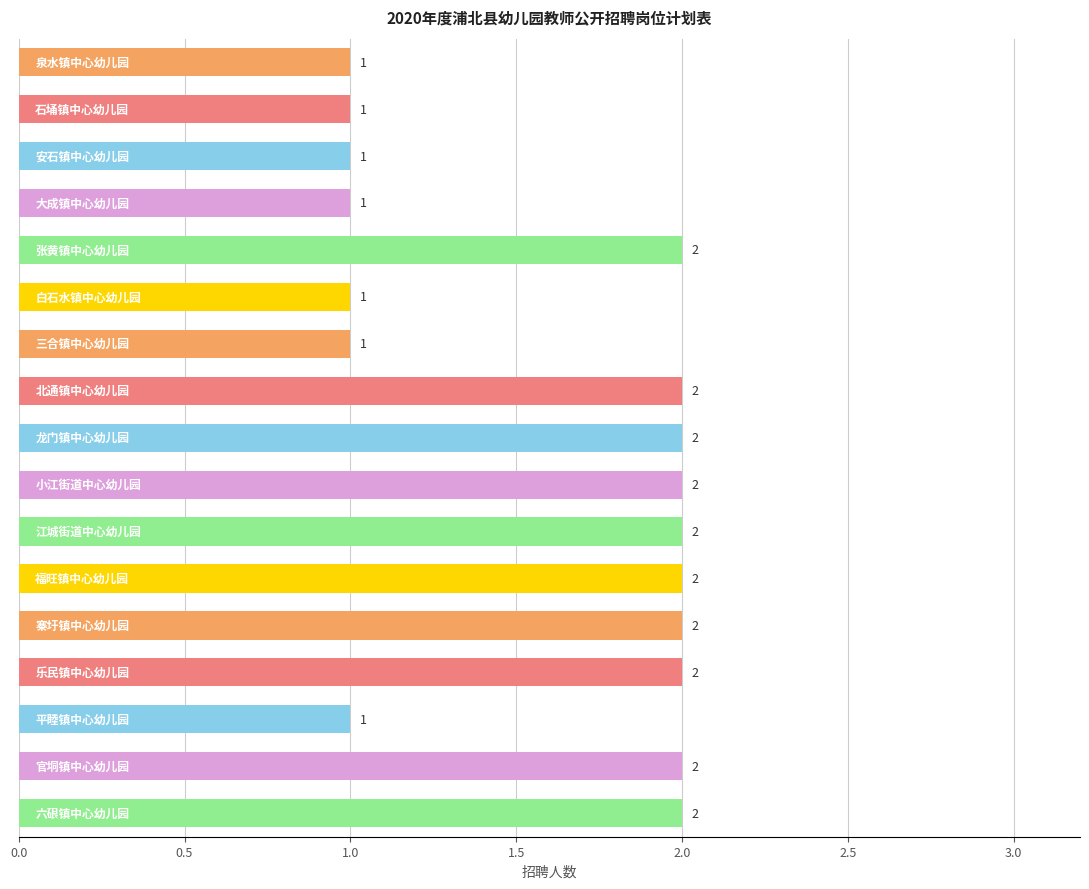

What is the value of the 16th bar from the top?

2